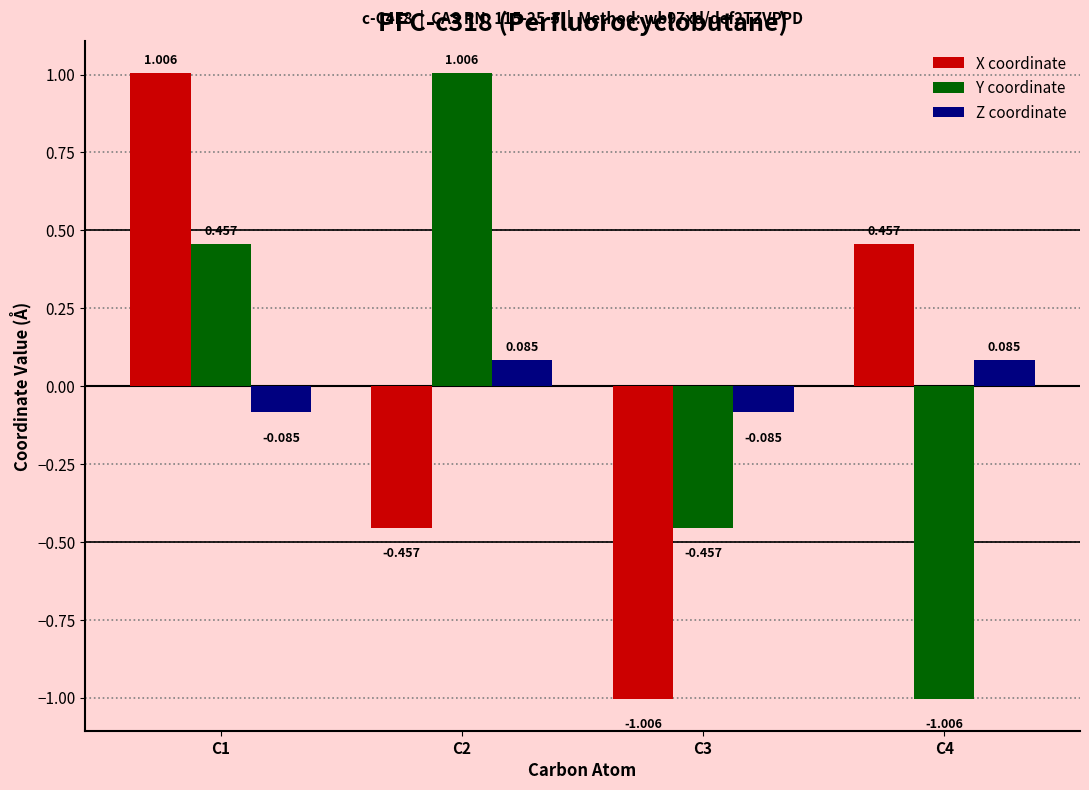

How many bars are there in total?

12